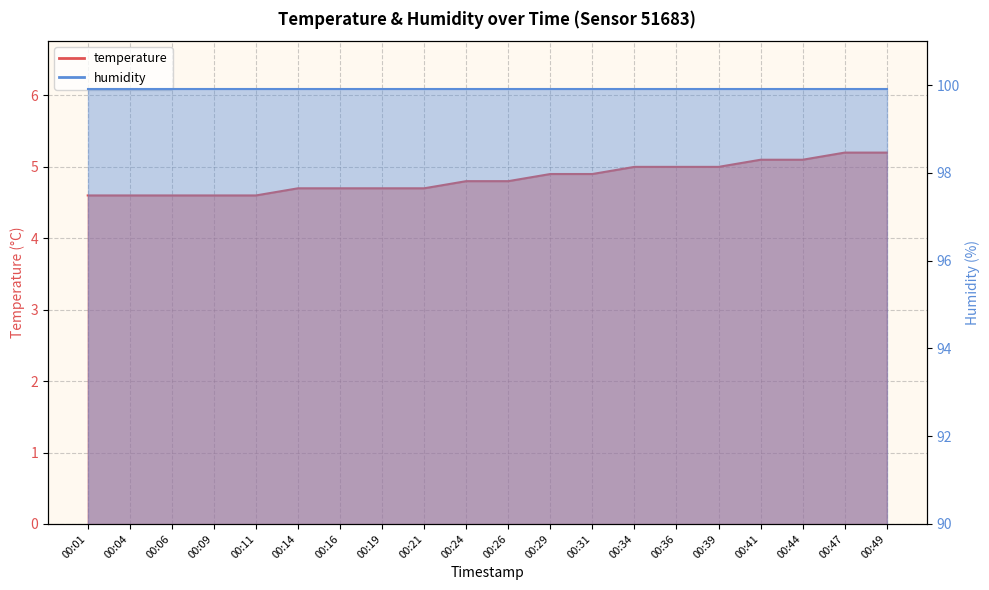

What is the change in value from 00:19 to 00:39?

+0.3